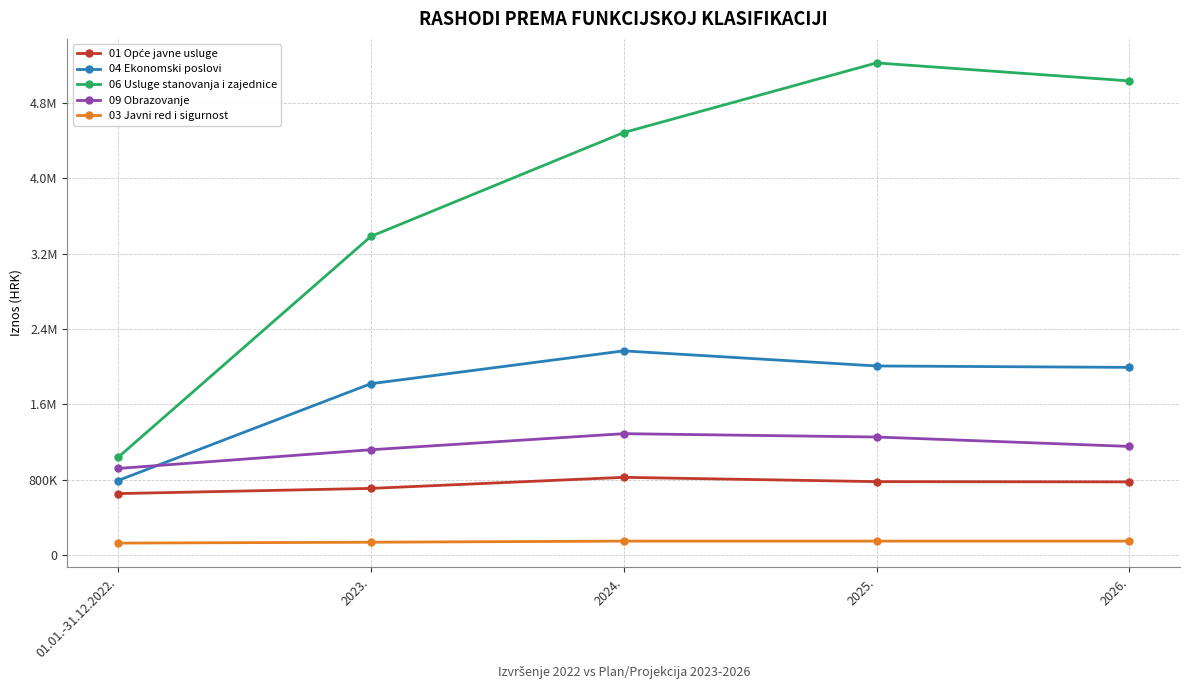

What is the label of the 3rd point from the right?

2024.